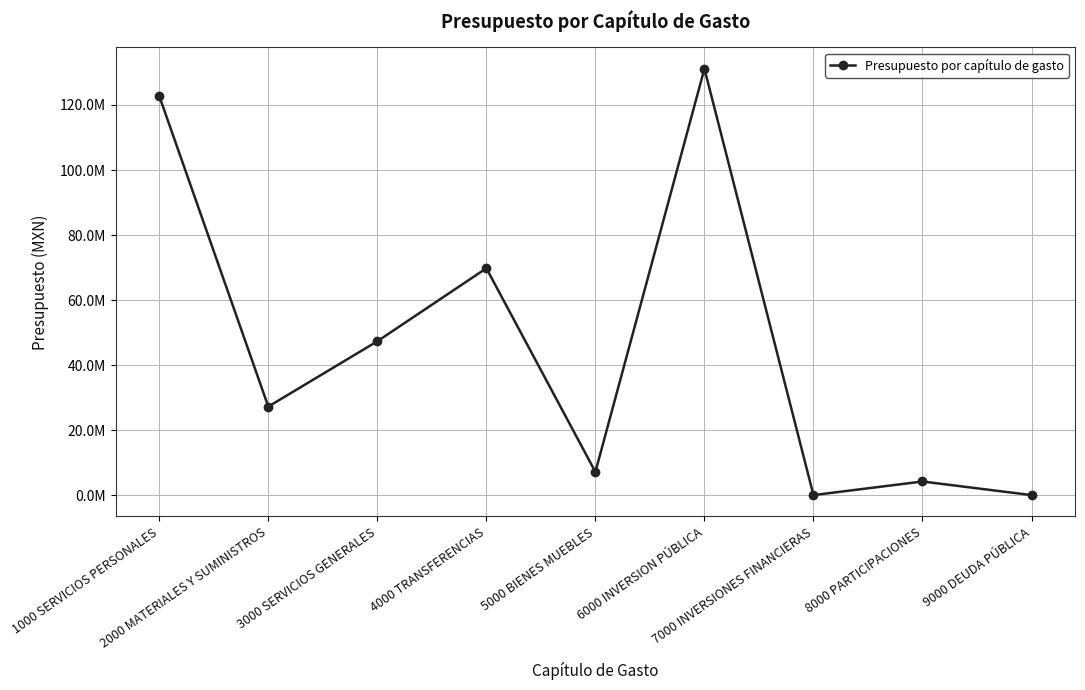

At which category does the data reach its first local peak?

4000 TRANSFERENCIAS